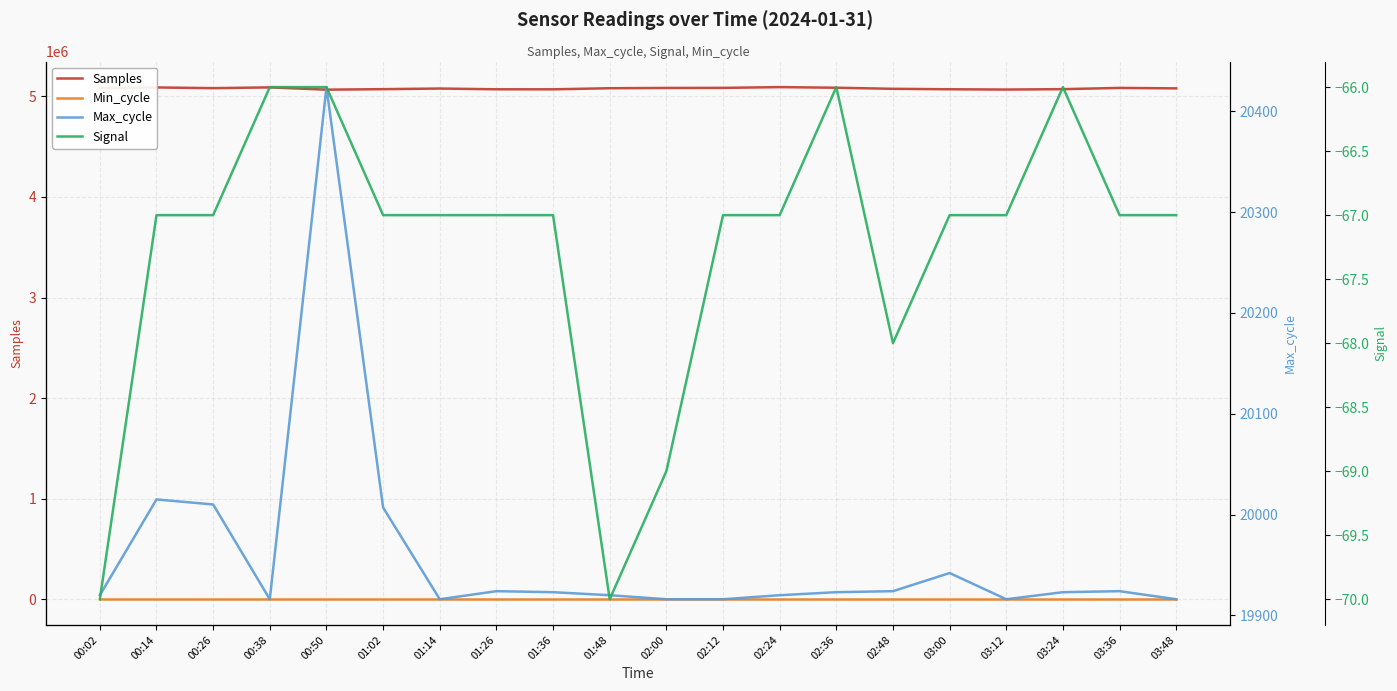

What value does the Min_cycle series have at 03:36?

28